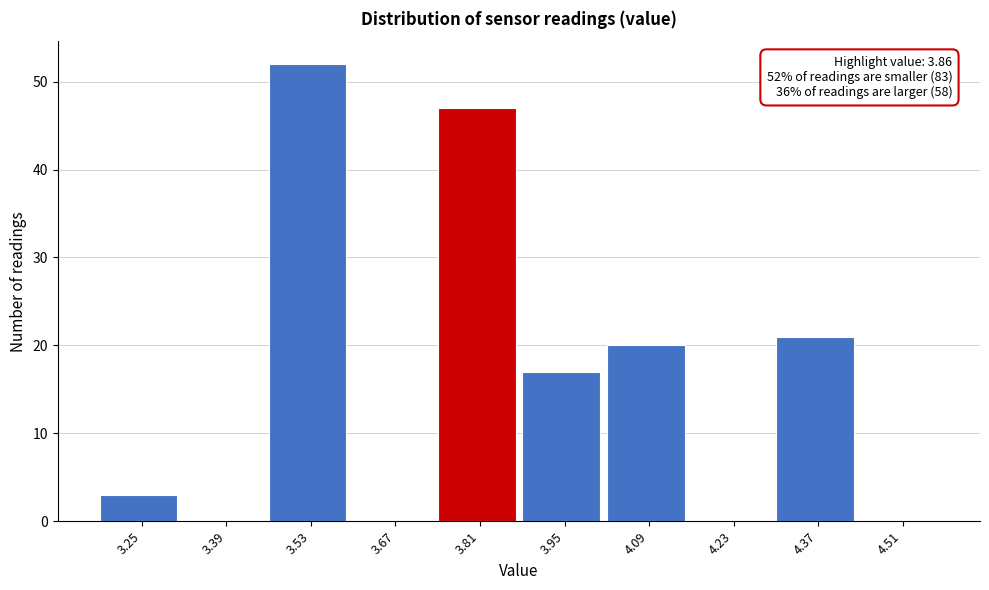

Over which range of the x-axis is the bar tallest?

3.46 to 3.60